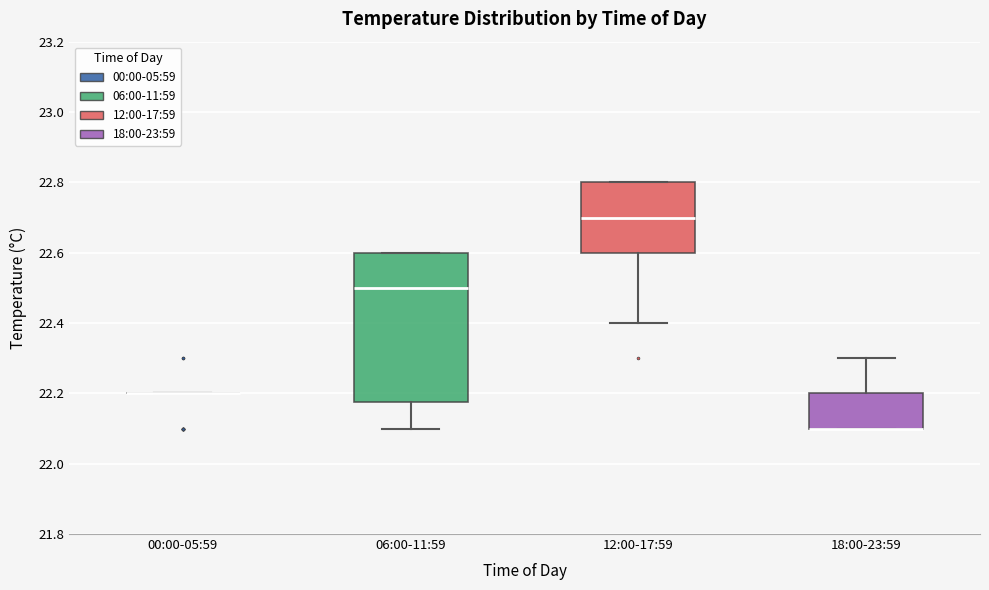

Reading left to right, transcribe this box plot: for each box, give where its median line is, the range the box spans, and where its two whiskers end, as read against the y-axis. The values are not printed on the chart, so give them approximately, as read against the axis.

00:00-05:59: box collapsed to a line at 22.20, whiskers 22.20 to 22.20
06:00-11:59: median 22.50, box 22.18 to 22.60, whiskers 22.10 to 22.60
12:00-17:59: median 22.70, box 22.60 to 22.80, whiskers 22.40 to 22.80
18:00-23:59: median 22.10 (drawn on the box's lower edge), box 22.10 to 22.20, whiskers 22.10 to 22.30